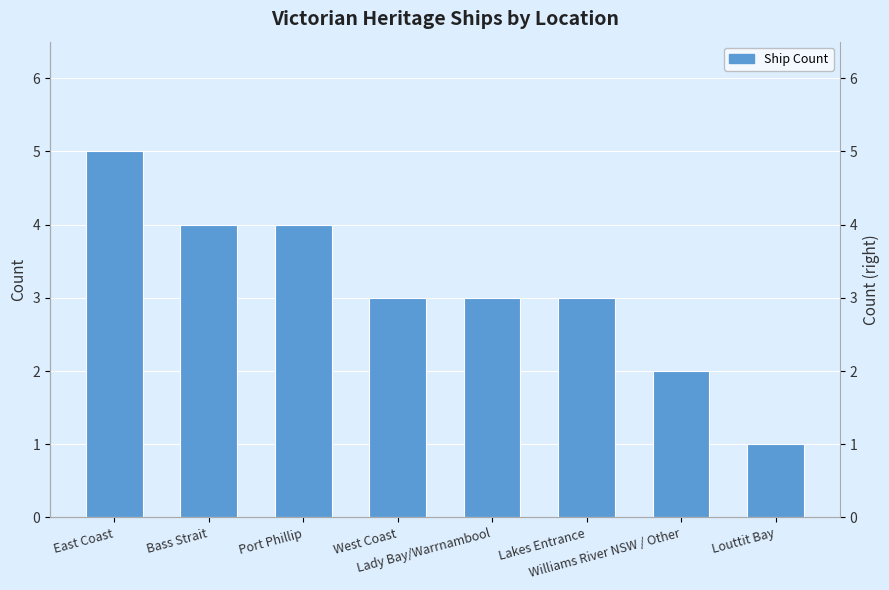

What is the maximum value shown in the chart?

5